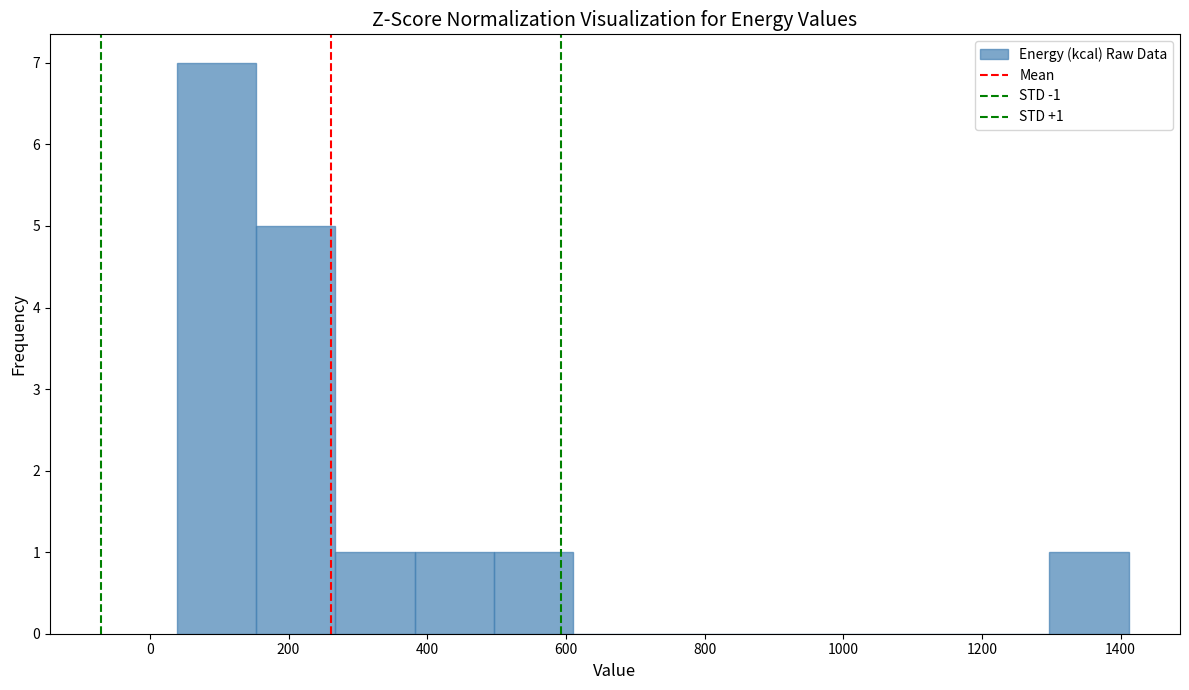

Which range on the x-axis has the tallest bar?

40 to 160